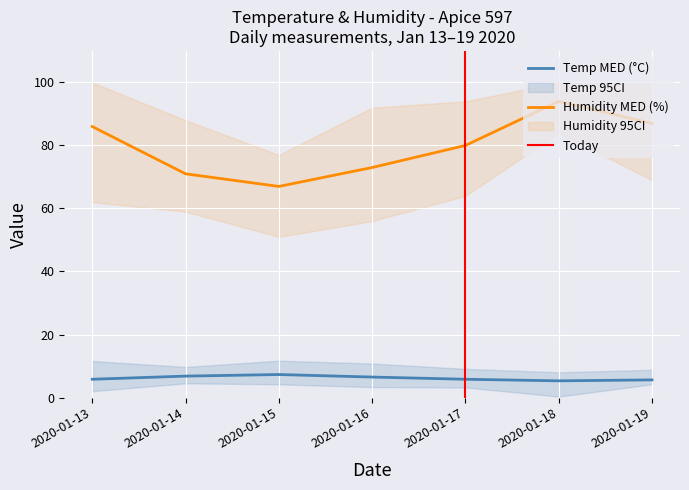

What is the sum of the Temp MAX values at 2020-01-15 and 2020-01-16?

22.5